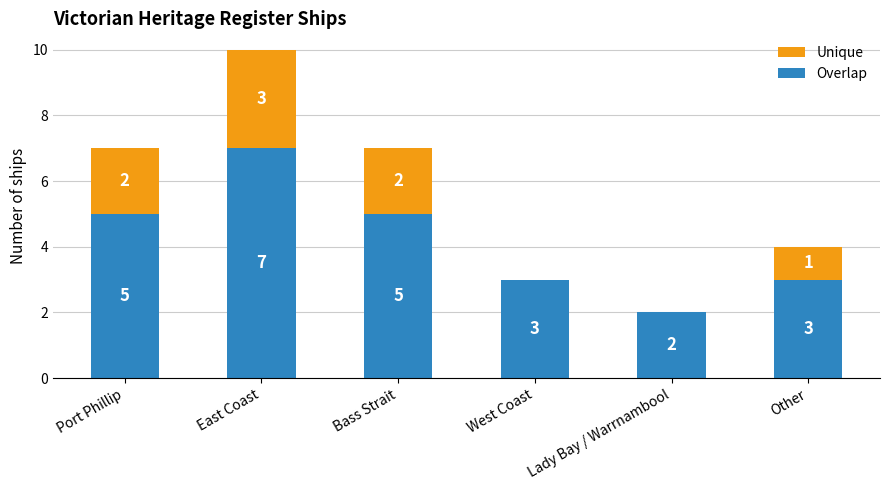

At which label does Overlap reach its peak?

East Coast